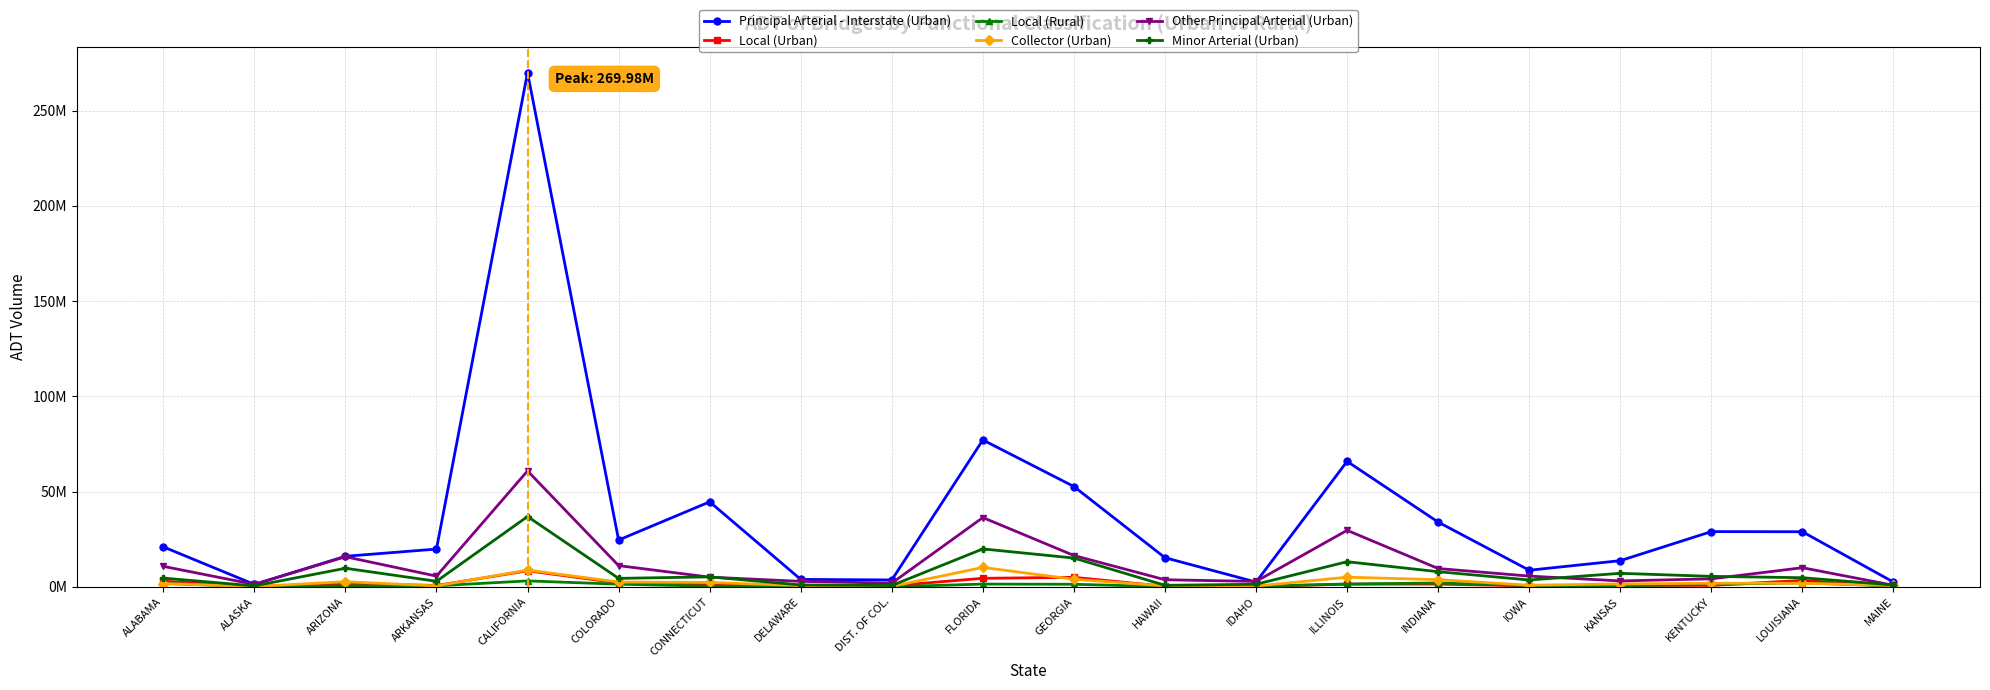

What are all the series names shown in the legend?

Principal Arterial - Interstate (Urban), Local (Urban), Local (Rural), Collector (Urban), Other Principal Arterial (Urban), Minor Arterial (Urban)